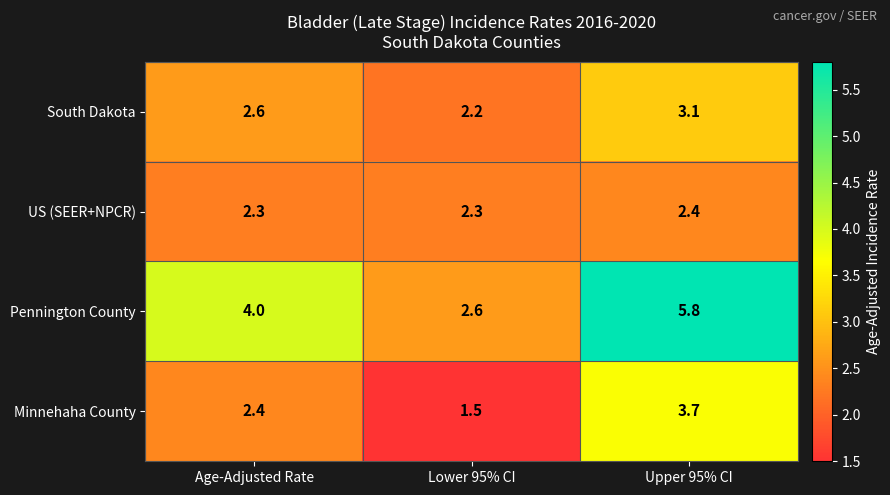

What is the total value across all series at Lower 95% CI?

8.6